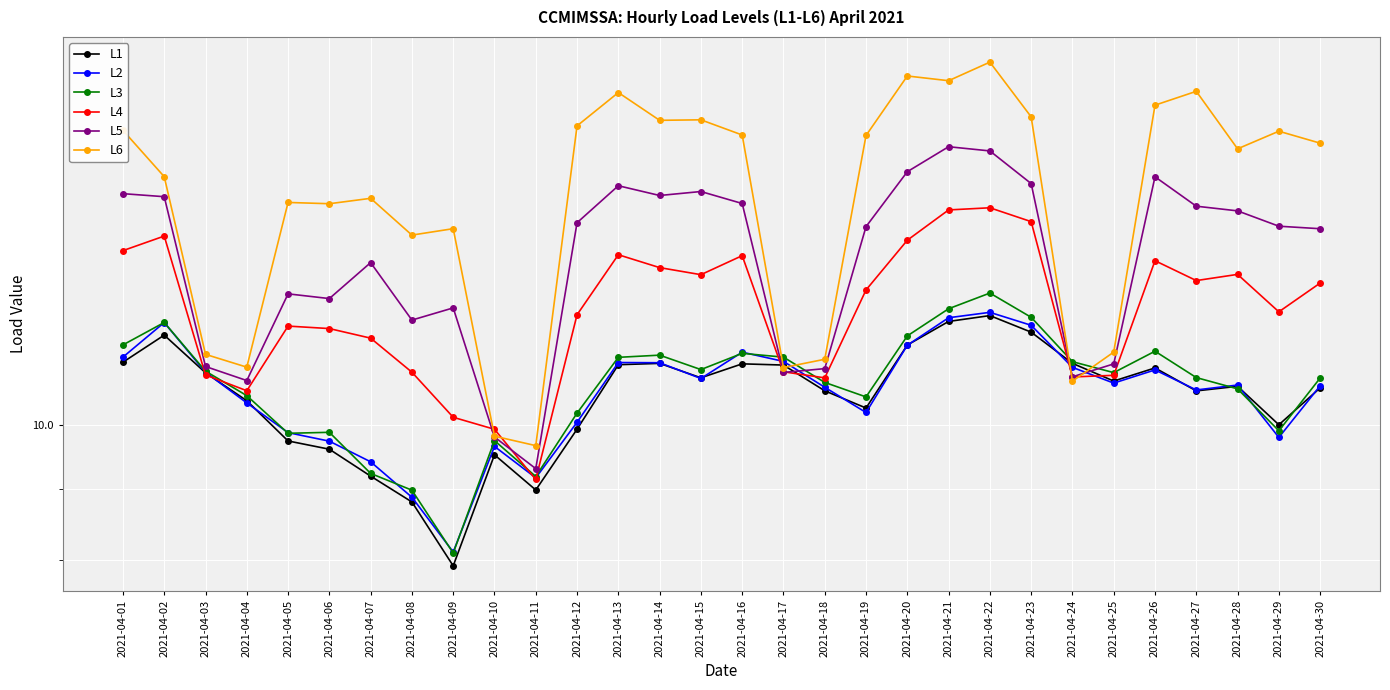

What is the value of the L3 point at the 1st from the left?

11.4